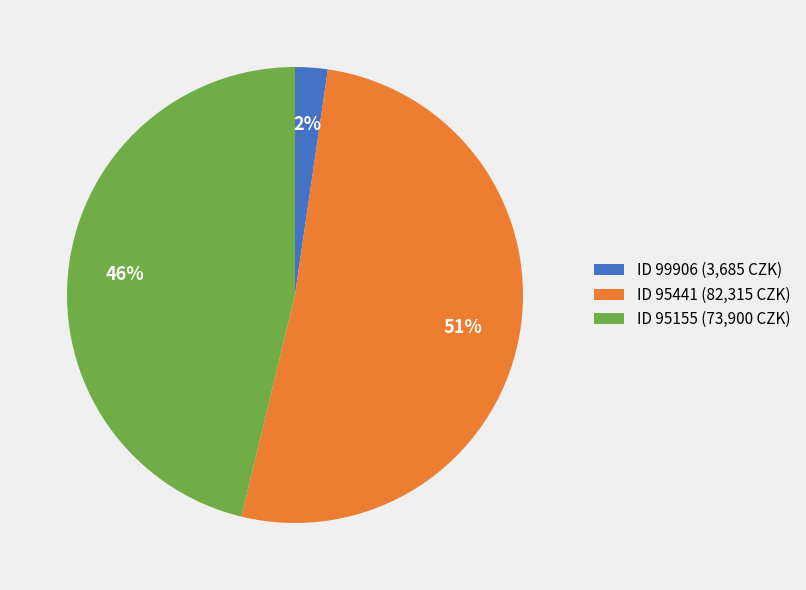

How many segments does this pie chart have?

3